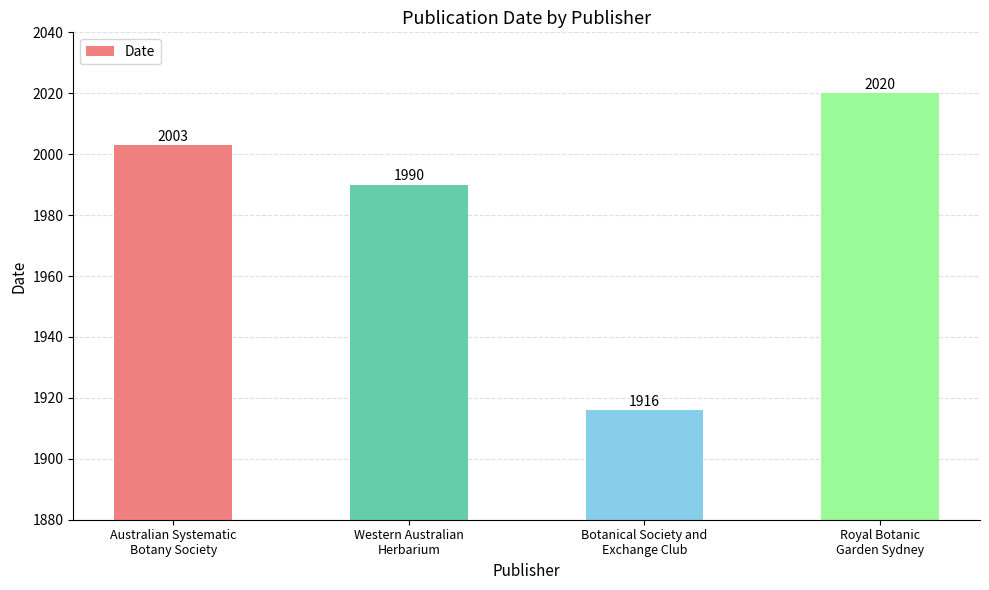

Approximately how many times larger is the value at Australian Systematic
Botany Society compared to Botanical Society and
Exchange Club?

1.0